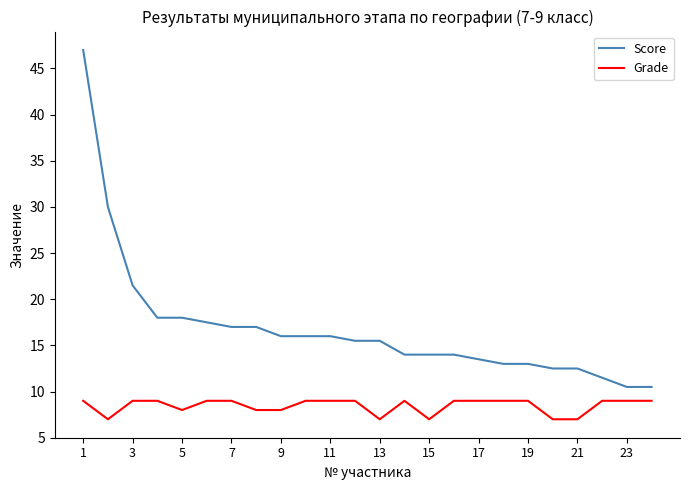

List the series in order of their peak value, highest first.

Score, Grade